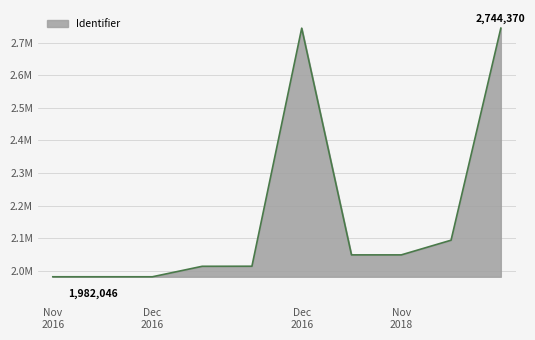

Reading left to right, extract all data points from this chart.

1982046	1982049	1982052	2014190	2014395	2744283	2049180	2049181	2094200	2744370